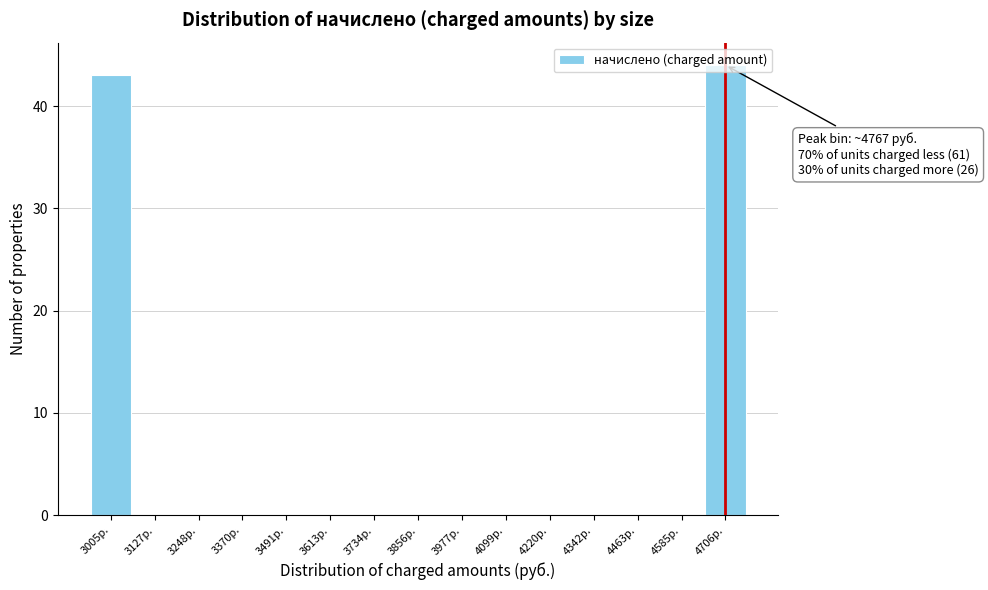

At which category does the chart reach its peak across all series?

4706р.